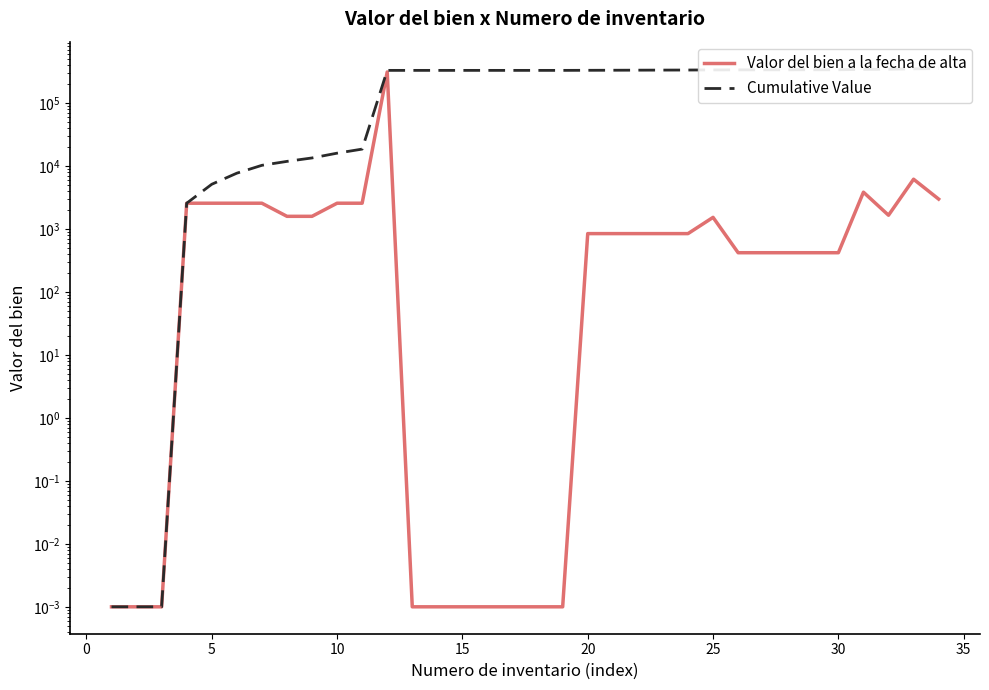

True or false: Valor del bien a la fecha de alta and Cumulative Value intersect in this chart.

False